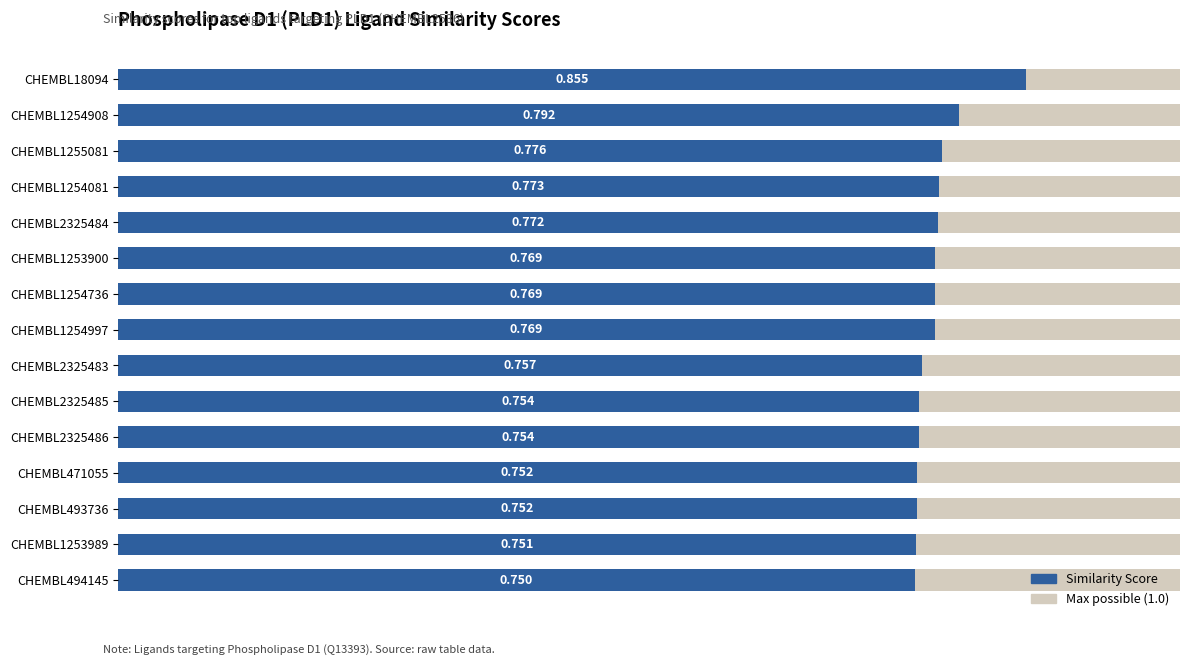

How many bars are there in total?

15